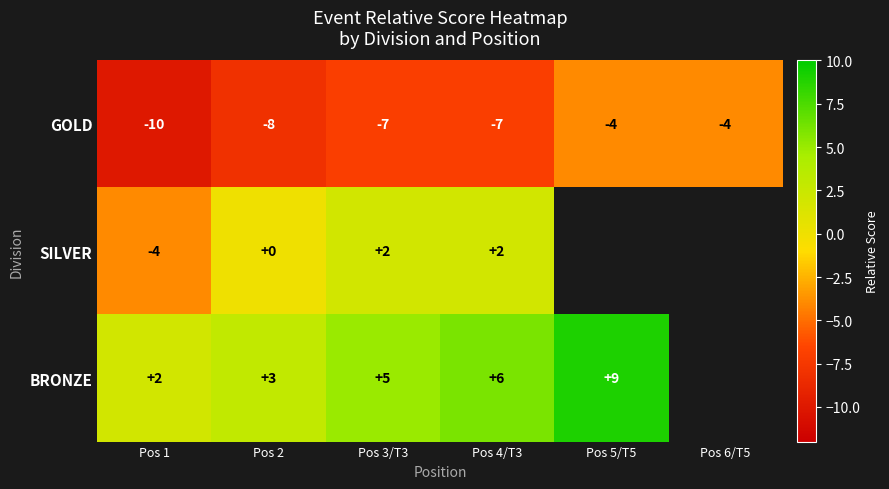

What is the highest value of the GOLD series?

-4